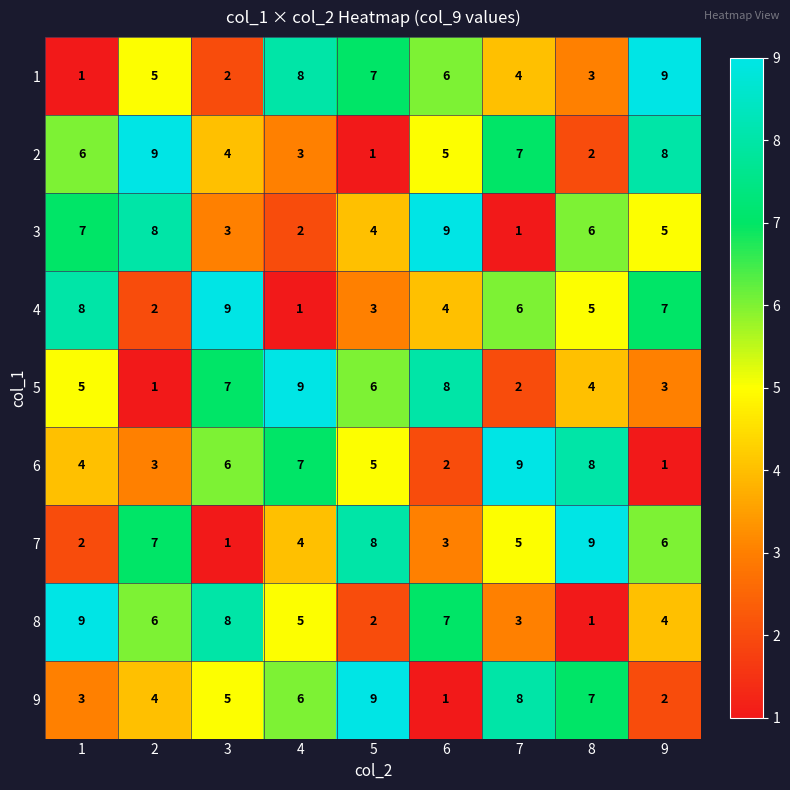

What is the minimum value shown in the chart?

1